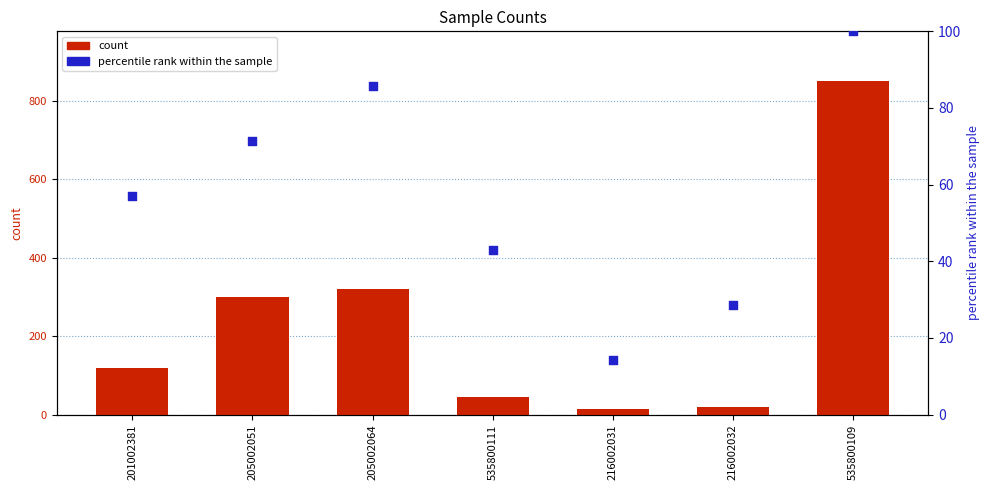

What is the total value across all series at 535800111?

87.9